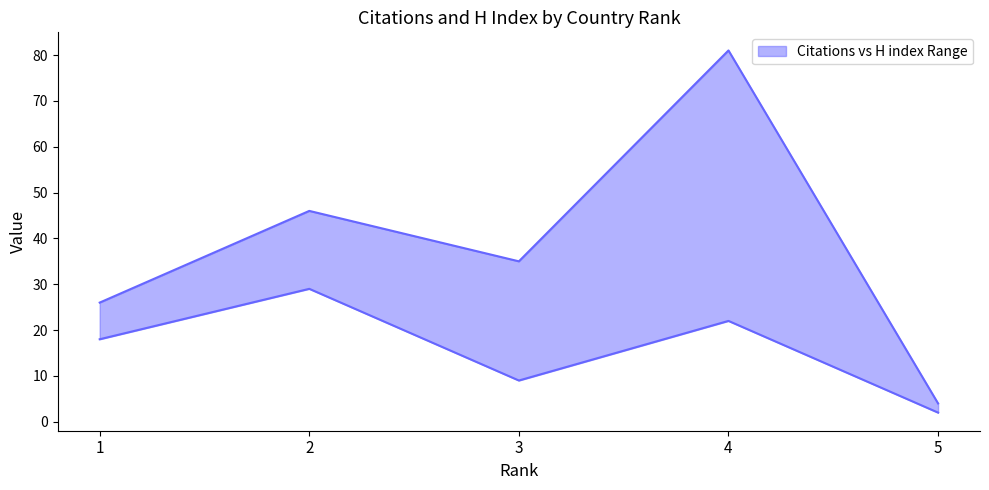

True or false: Citations has a value of 81 at 4.

True